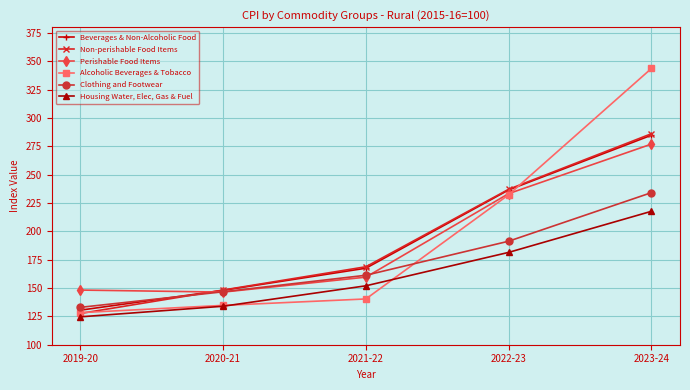

True or false: Housing Water, Elec, Gas & Fuel has more than 1 points higher than both neighbors.

False